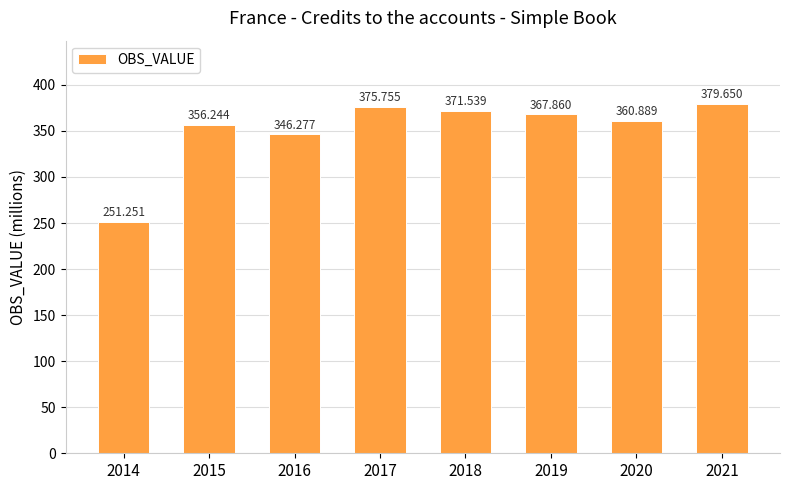

At which label is the value closest to 315?

2016